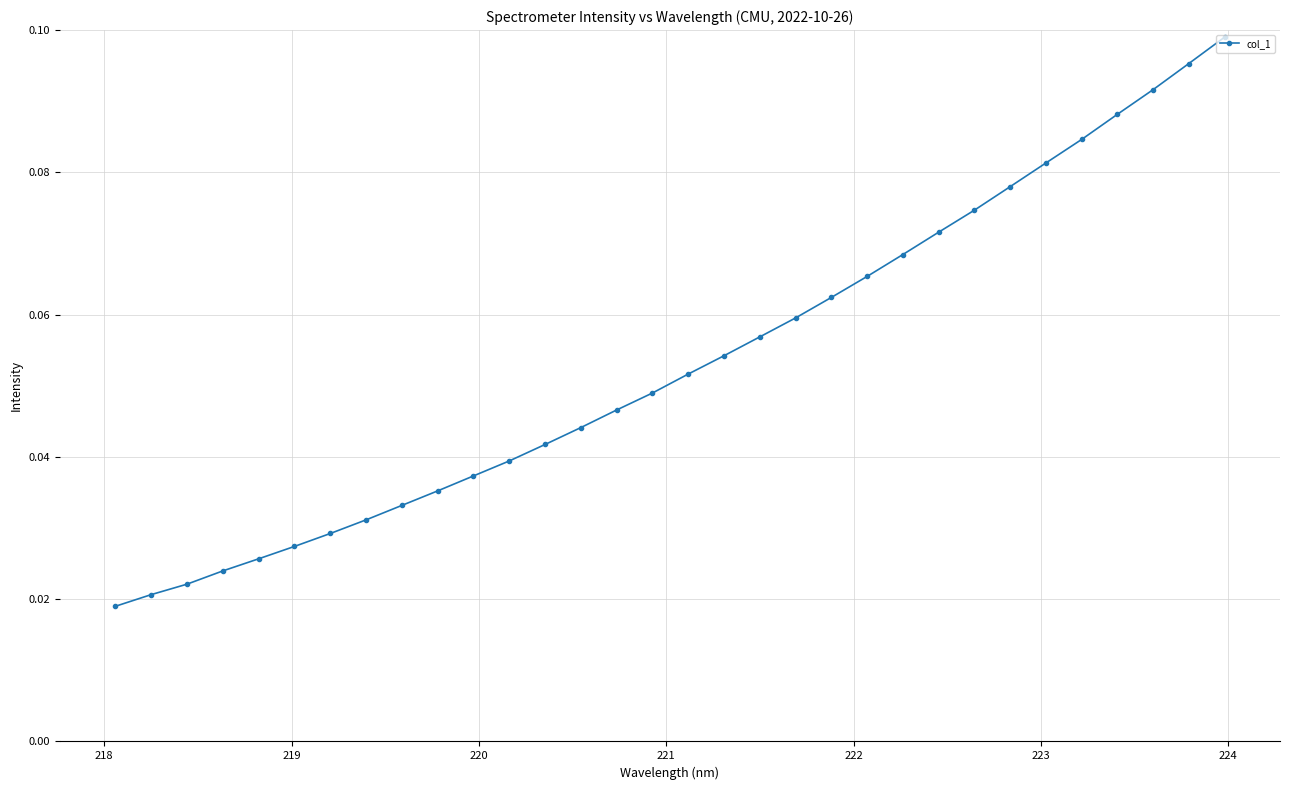

How many values are between 0 and 1?

32